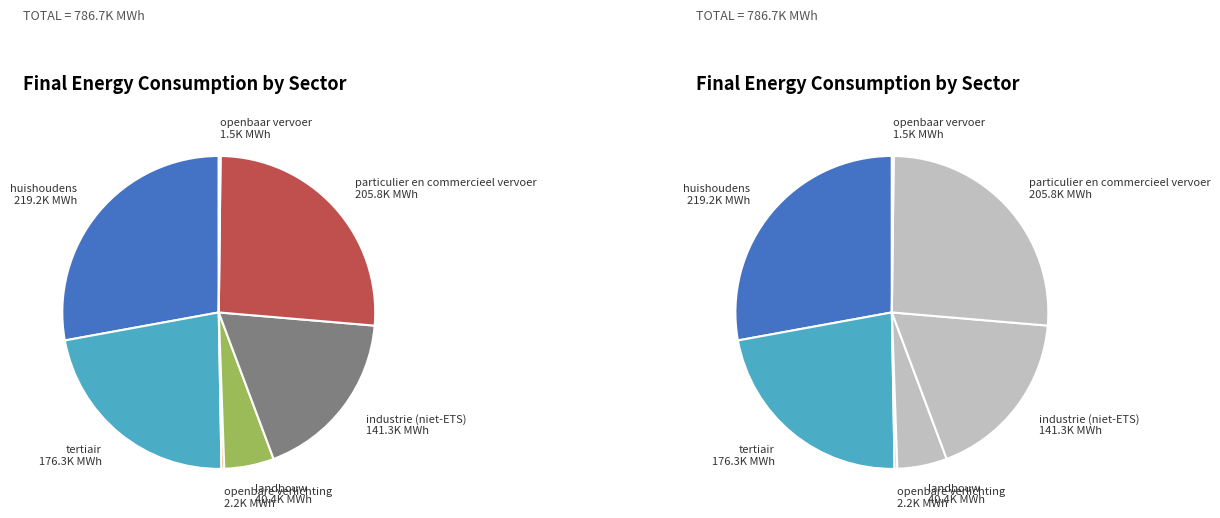

How many slices are in this pie chart?

7